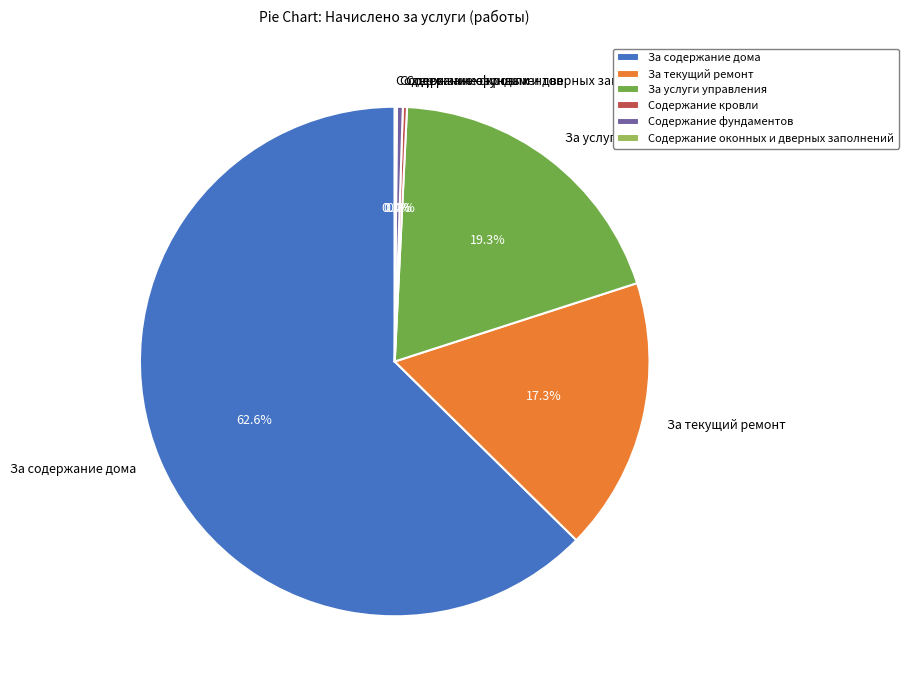

The За содержание дома slice represents 63% of the pie. True or false?

True